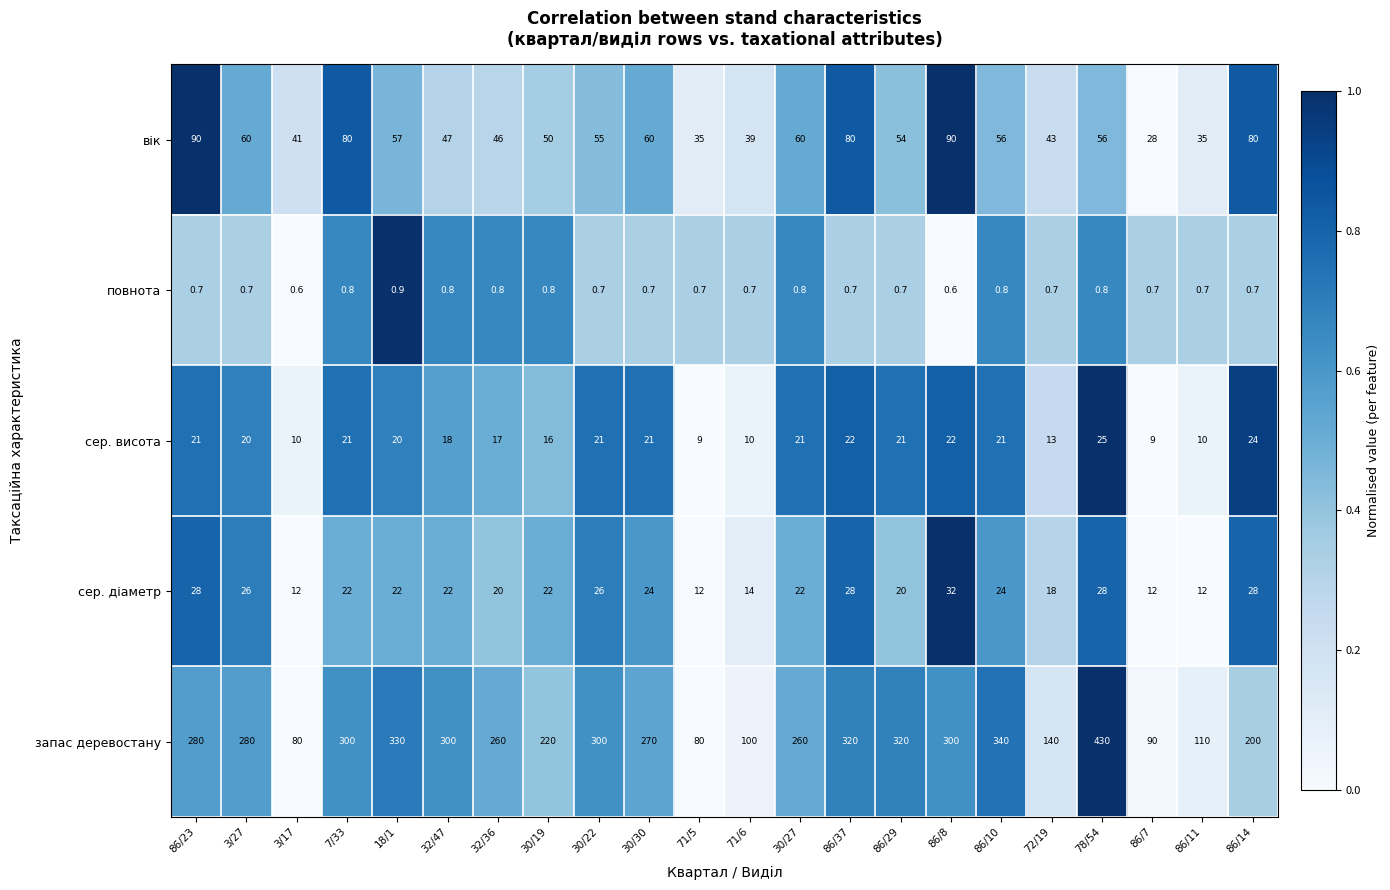

What is the sum of the повнота values at 71/5 and 86/37?

1.4